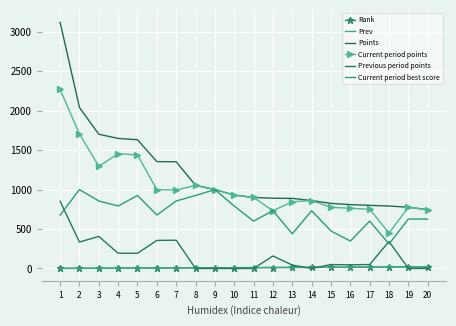

Rank the categories by Previous period points value from lowest to highest.

8, 9, 10, 11, 14, 19, 20, 13, 16, 15, 17, 12, 4, 5, 2, 18, 6, 7, 3, 1